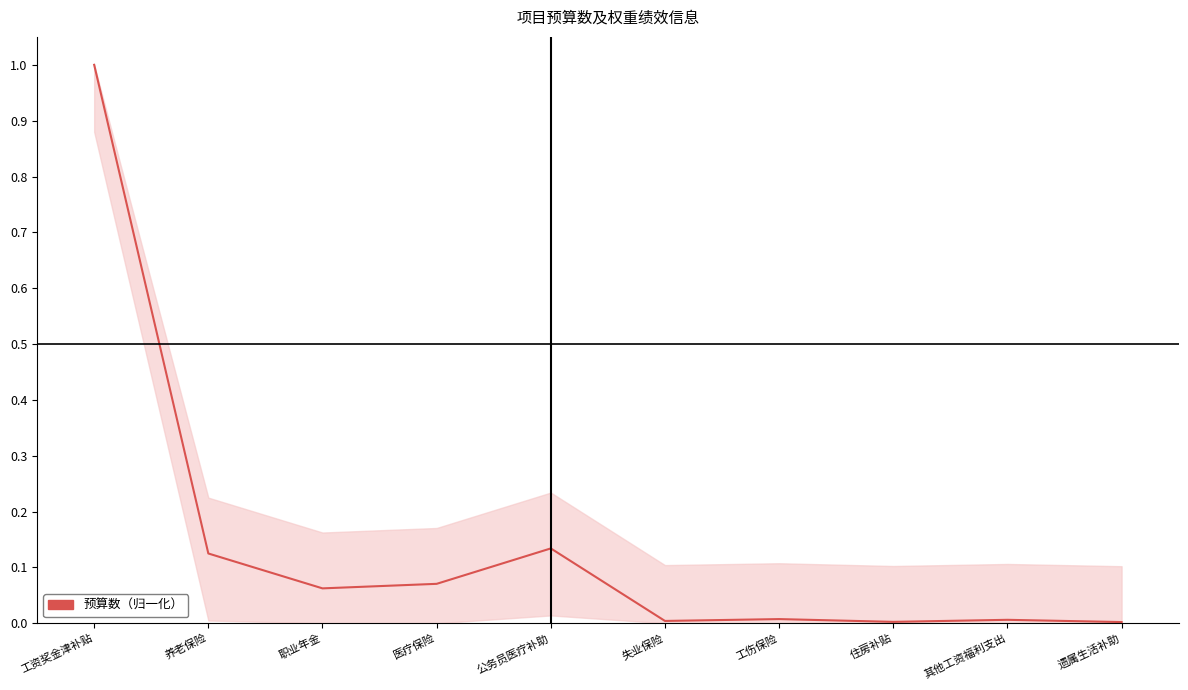

What is the difference between the maximum and minimum values?

1.0